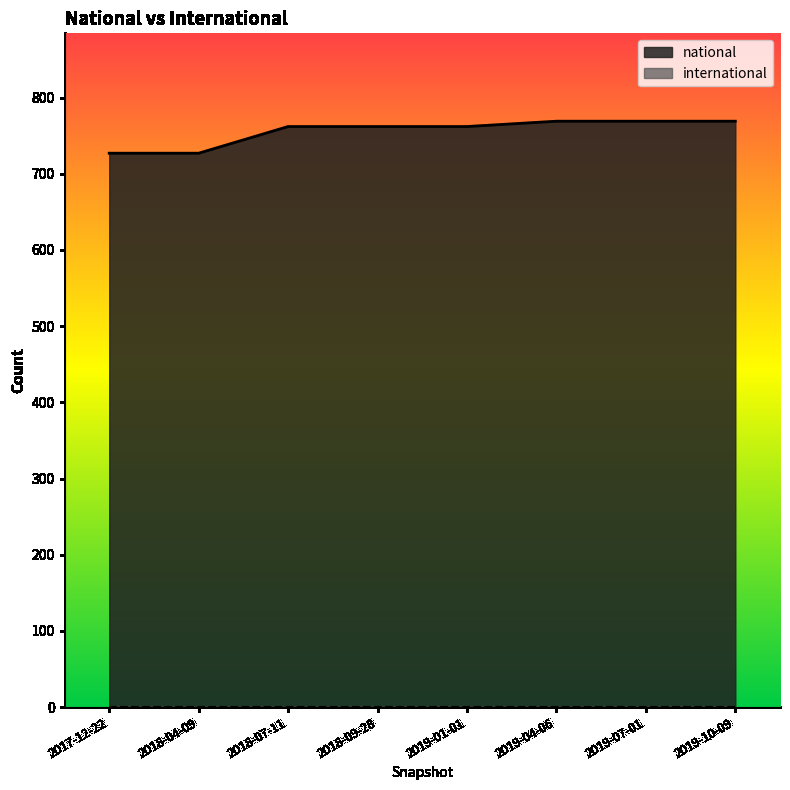

Which series changed the most between 2019-10-09 and 2018-07-11?

national